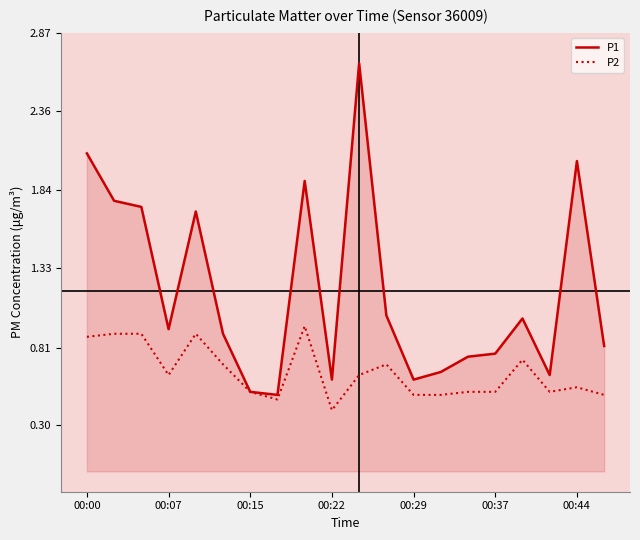

List the series in order of their peak value, highest first.

P1, P2